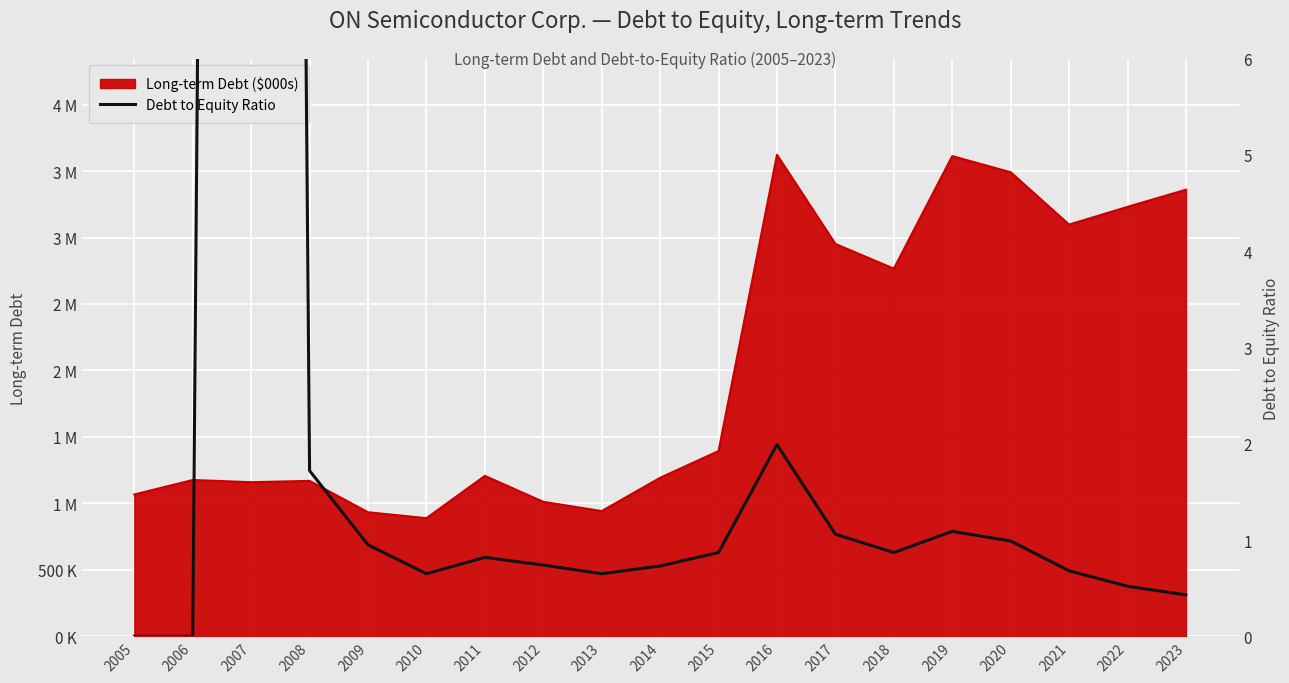

What is the maximum value shown in the chart?

72.9